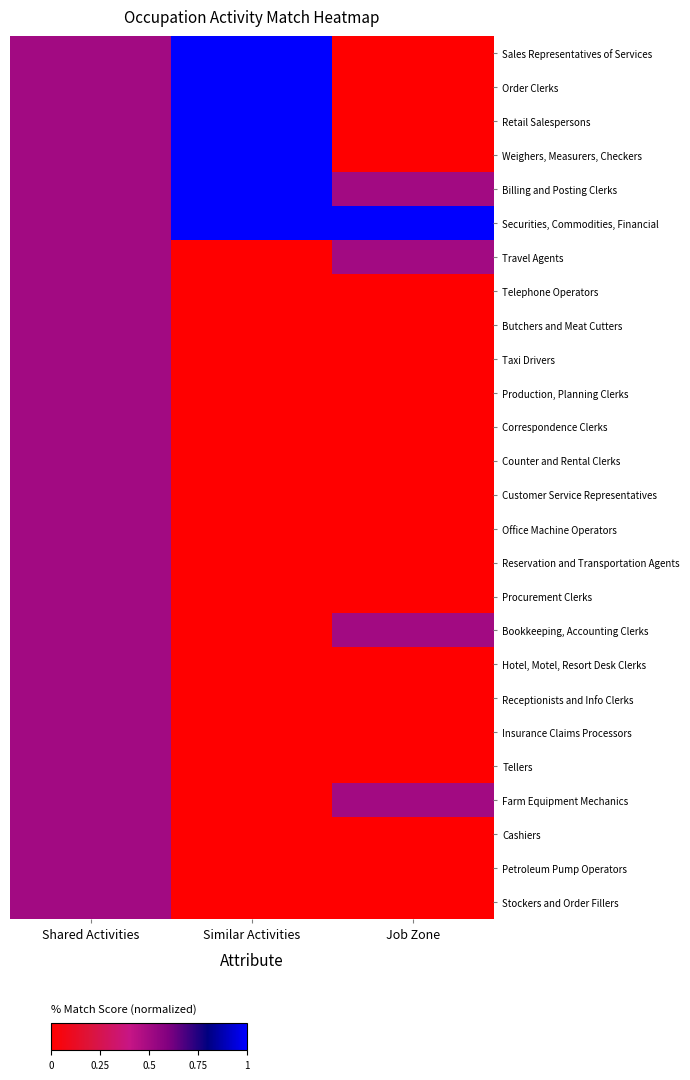

Rank the series by their maximum value, from highest to lowest.

Sales Representatives of Services, Order Clerks, Retail Salespersons, Weighers, Measurers, Checkers, Billing and Posting Clerks, Securities, Commodities, Financial, Travel Agents, Telephone Operators, Butchers and Meat Cutters, Taxi Drivers, Production, Planning Clerks, Correspondence Clerks, Counter and Rental Clerks, Customer Service Representatives, Office Machine Operators, Reservation and Transportation Agents, Procurement Clerks, Bookkeeping, Accounting Clerks, Hotel, Motel, Resort Desk Clerks, Receptionists and Info Clerks, Insurance Claims Processors, Tellers, Farm Equipment Mechanics, Cashiers, Petroleum Pump Operators, Stockers and Order Fillers